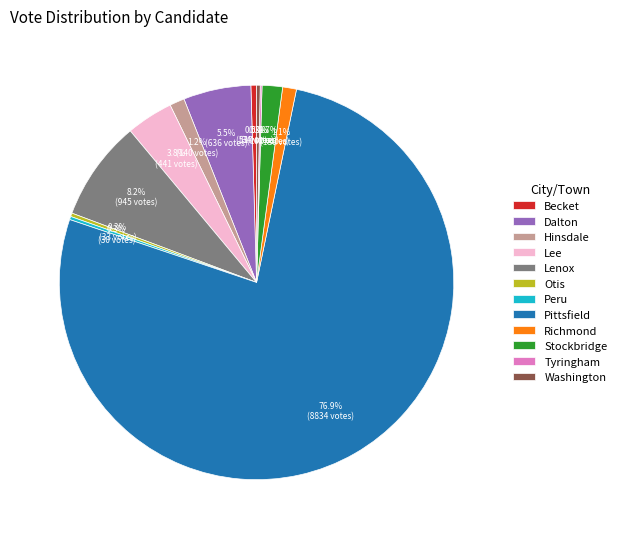

To the nearest percent, what portion does Richmond represent?

1%